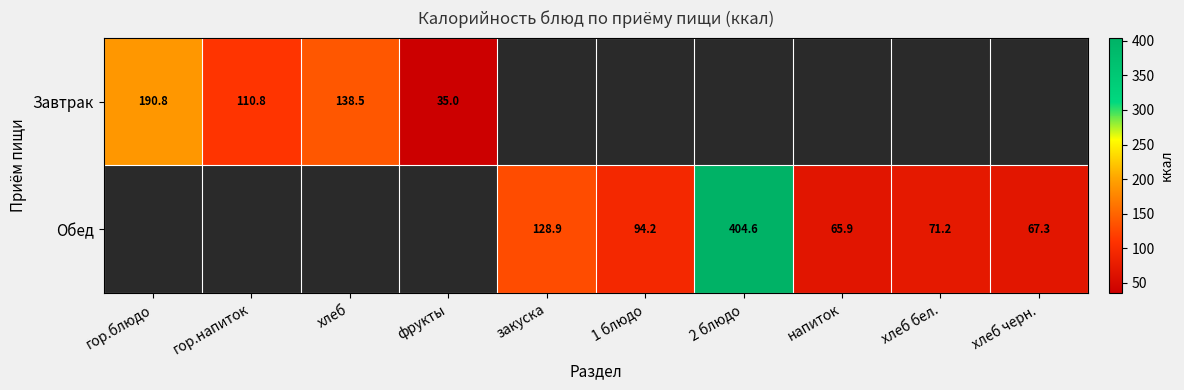

Is the value of Завтрак at гор.напиток greater than the value of Обед at 2 блюдо?

No